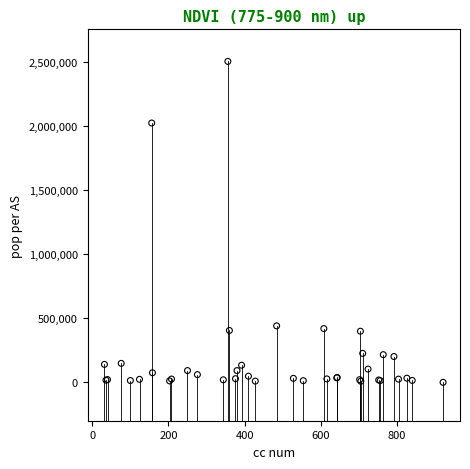

What Y value in the scatter plot is closest to 1253899?

2026404